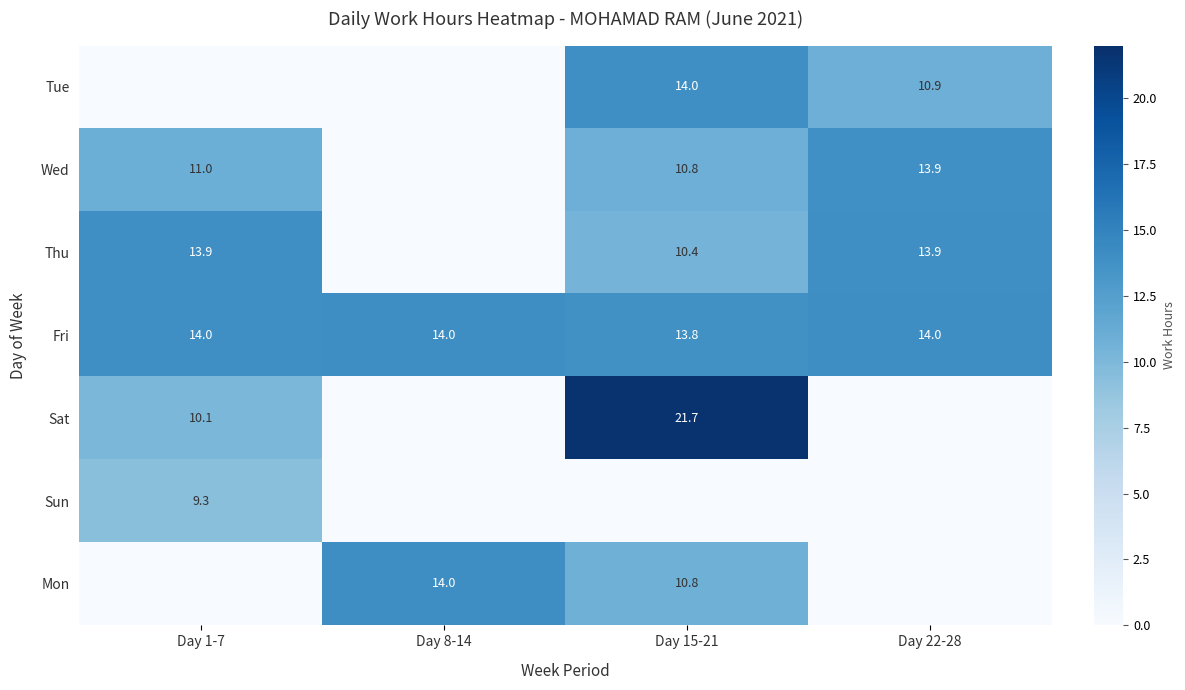

What is the difference between the Sat values at Day 15-21 and Day 1-7?

11.6